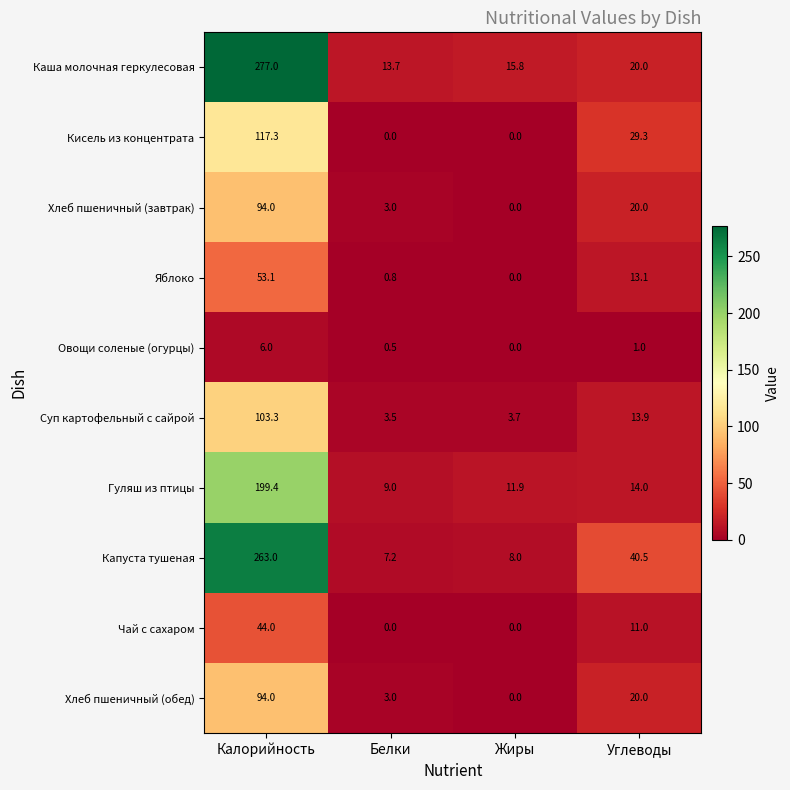

The Каша молочная геркулесовая series shows 35.8 at Углеводы. True or false?

False